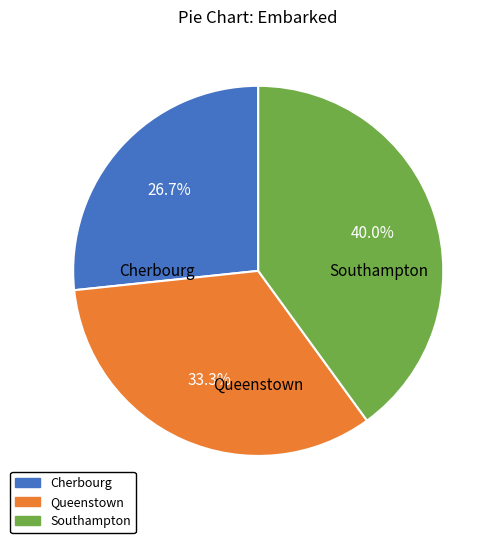

Does any single category account for the majority?

No